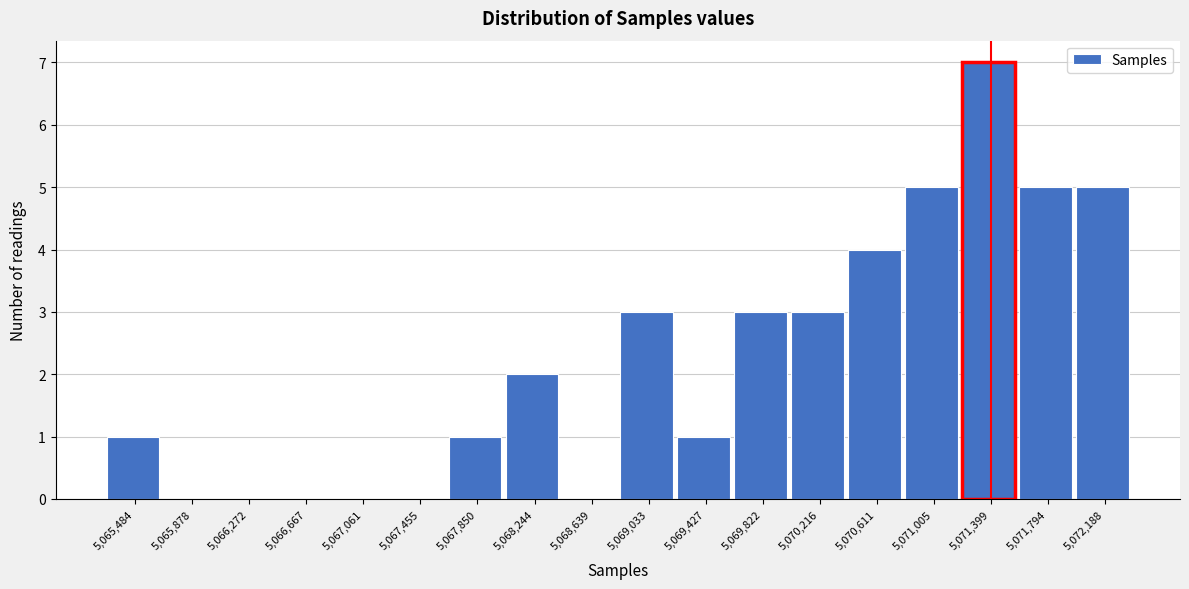

Reading left to right, transcribe all the data shown in this chart.

5,065,484=1	5,065,878=0	5,066,272=0	5,066,667=0	5,067,061=0	5,067,455=0	5,067,850=1	5,068,244=2	5,068,639=0	5,069,033=3	5,069,427=1	5,069,822=3	5,070,216=3	5,070,611=4	5,071,005=5	5,071,399=7	5,071,794=5	5,072,188=5